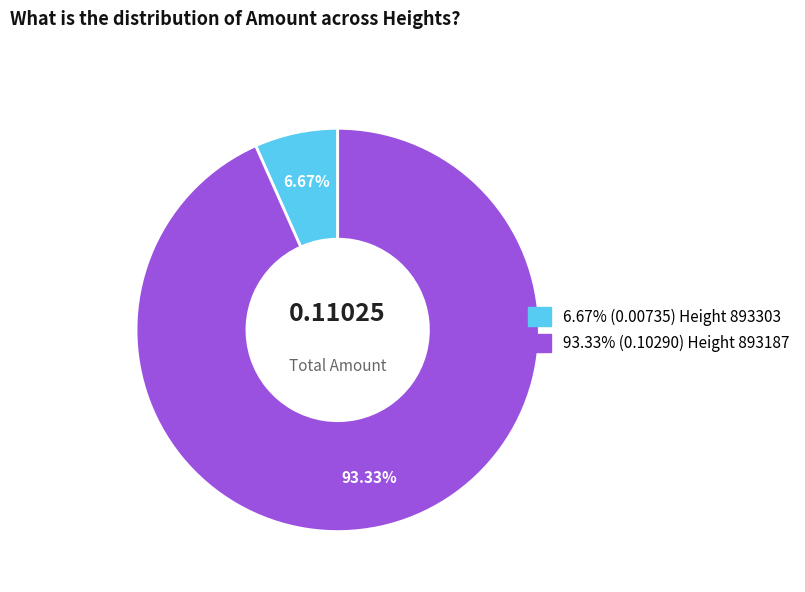

How many segments does this pie chart have?

2